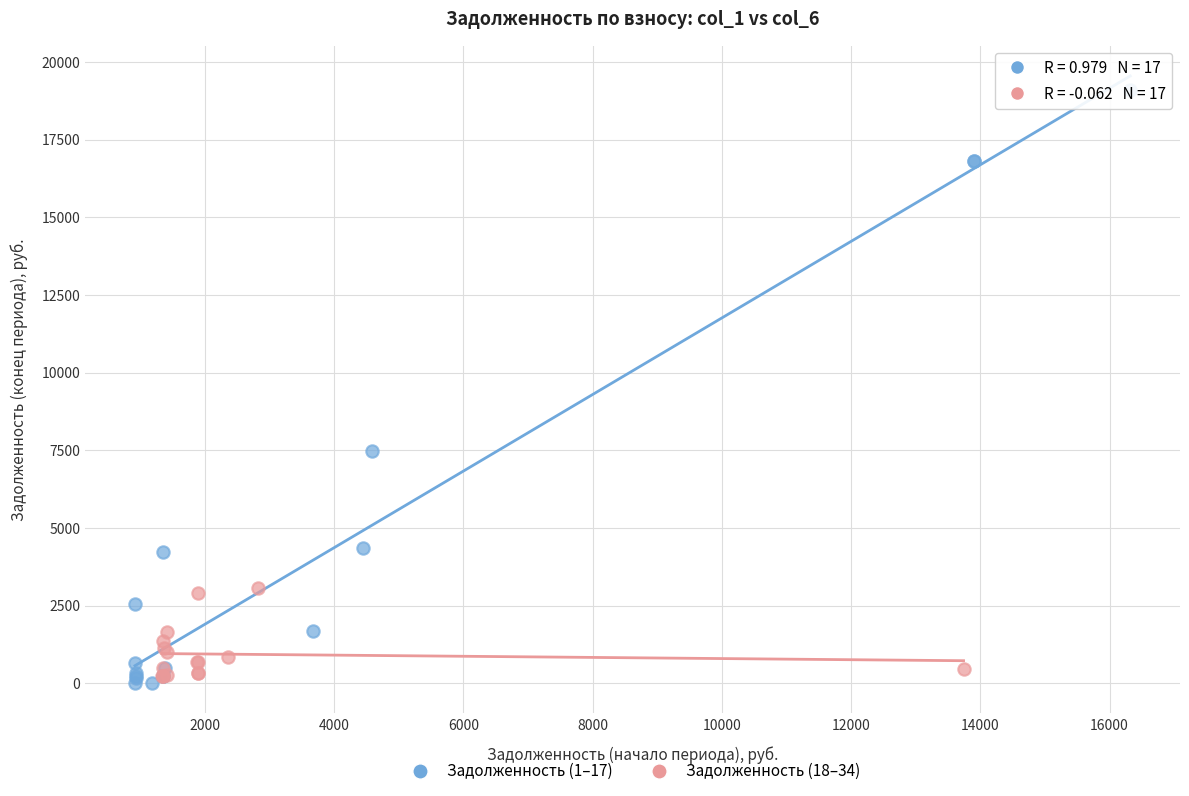

Which series contains the highest Y value?

Задолженность (1–17)